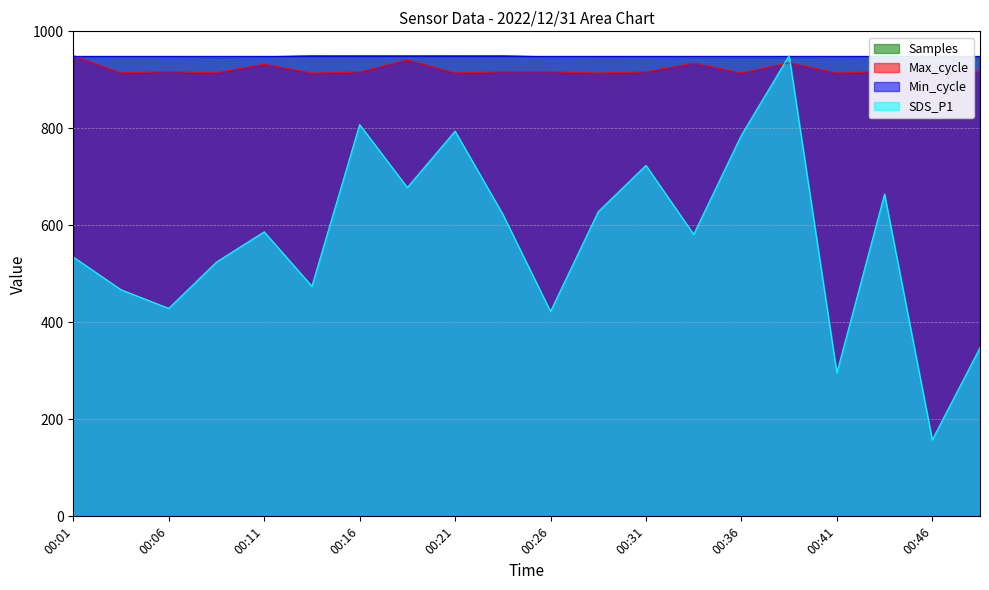

Which category has the highest value in the Max_cycle series?

00:01